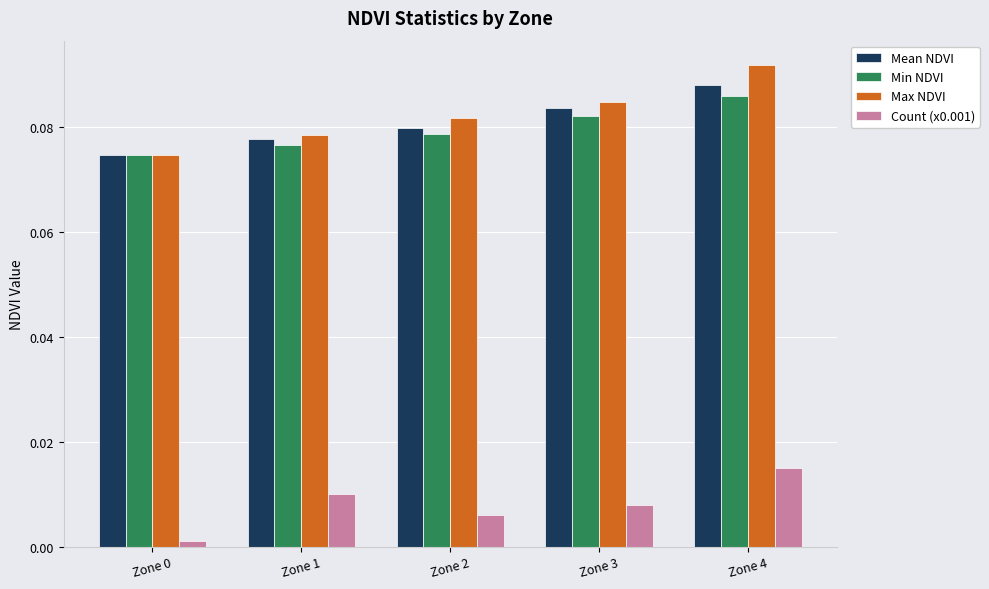

At which category does the chart reach its peak across all series?

Zone 4